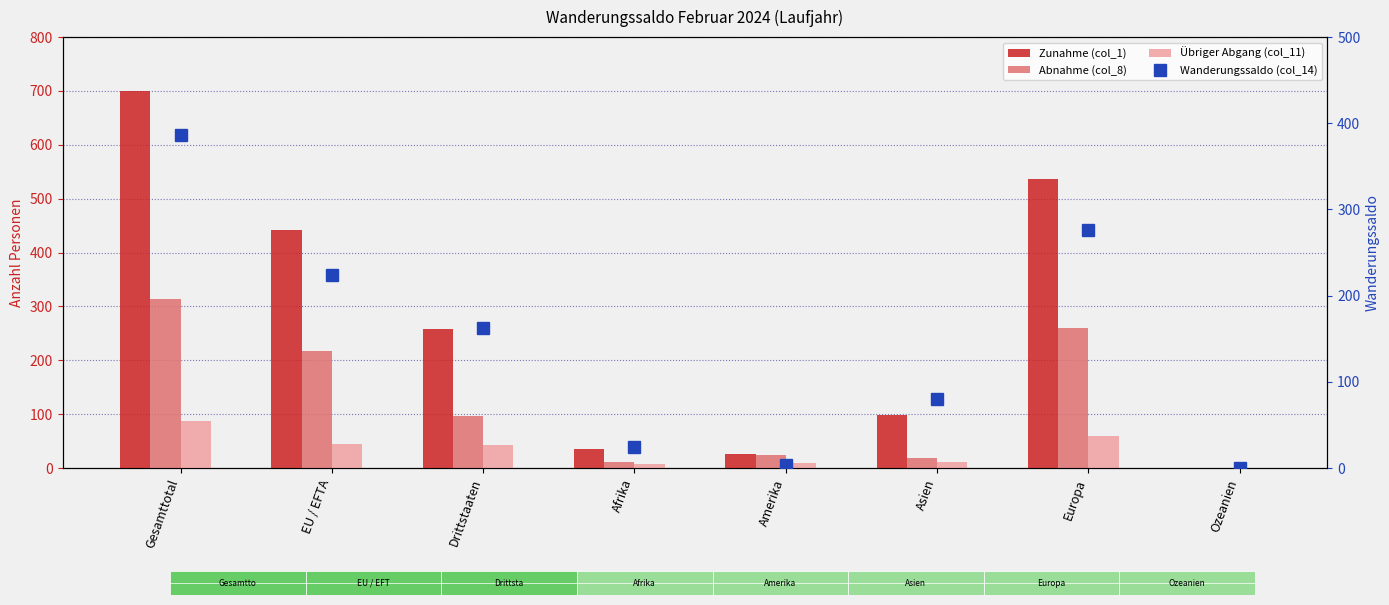

What are all the series names shown in the legend?

Zunahme (col_1), Abnahme (col_8), Übriger Abgang (col_11), Wanderungssaldo (col_14)